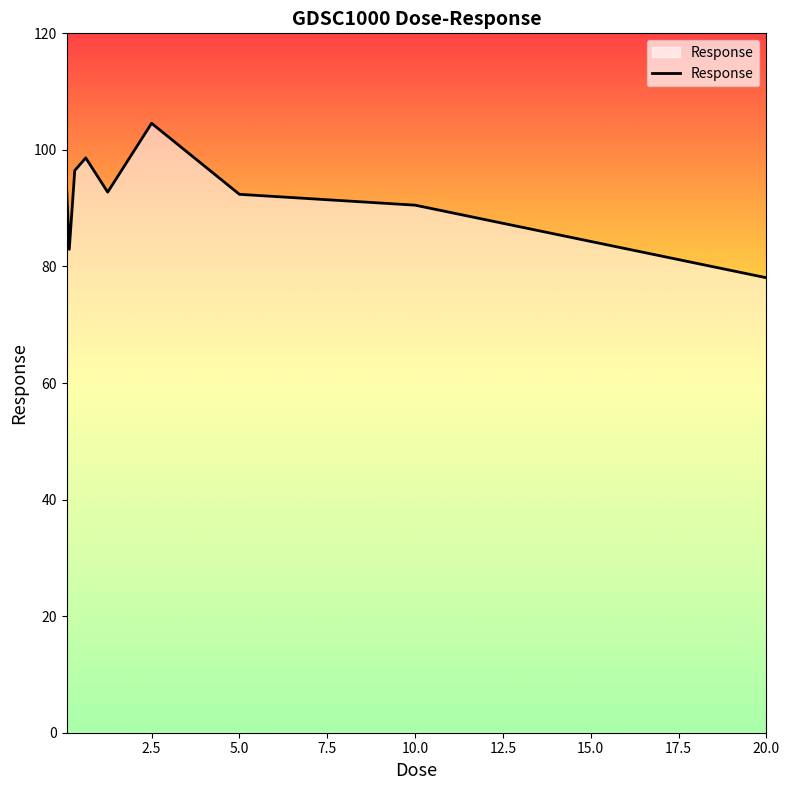

What is the difference between the maximum and minimum values?

26.5